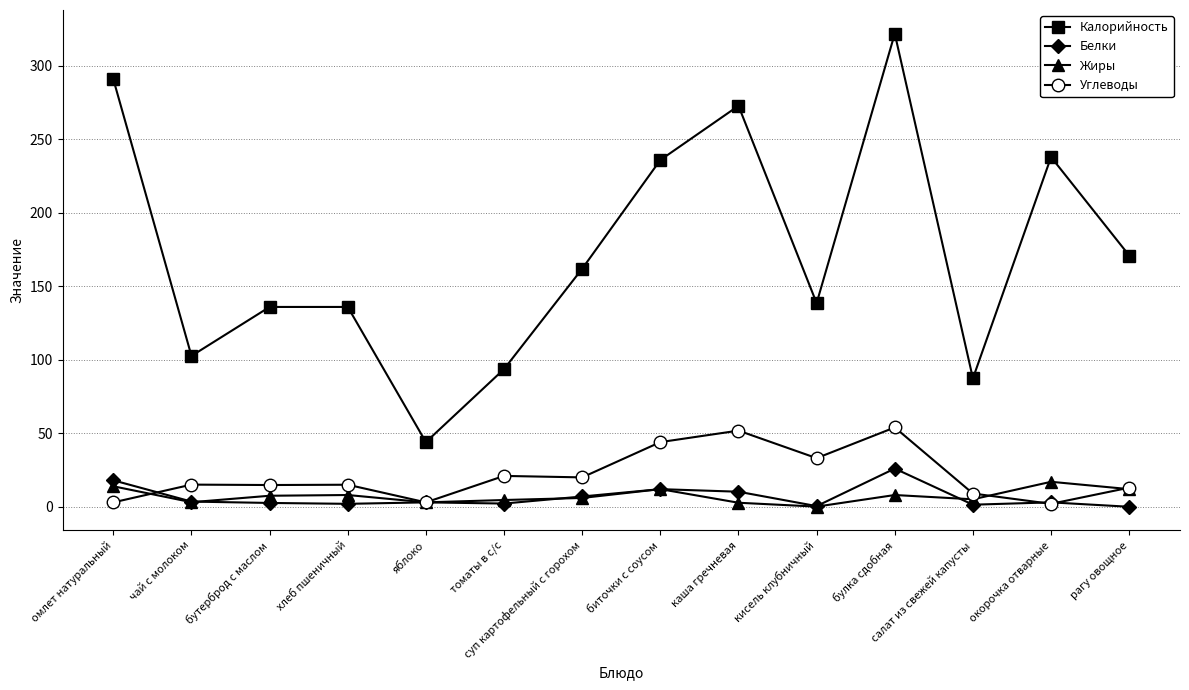

What is the difference between the maximum and minimum values in the Углеводы series?

52.0